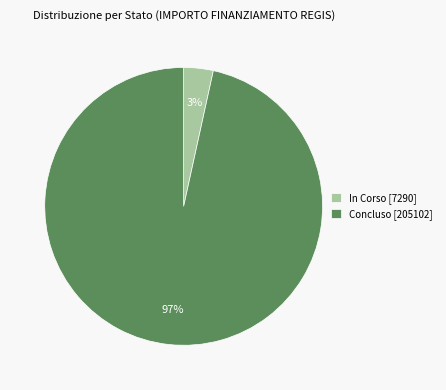

How many slices are in this pie chart?

2